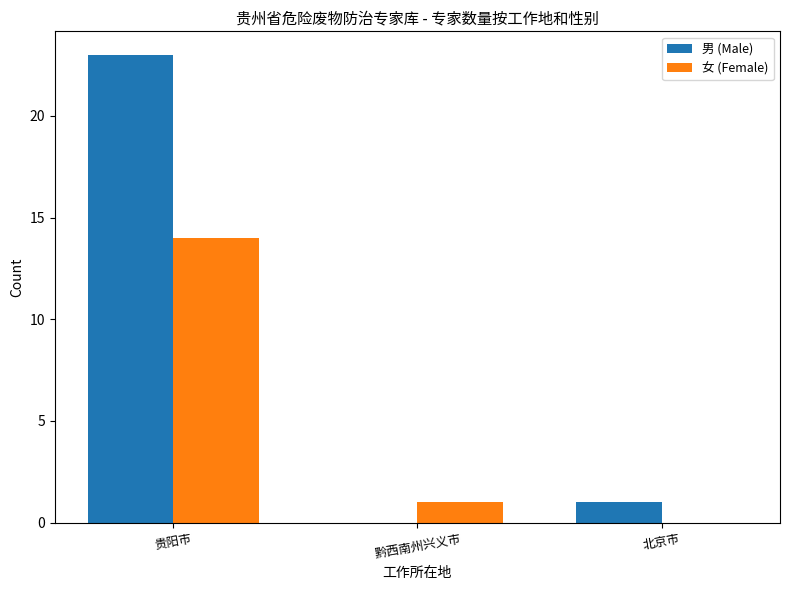

Are the bars horizontal?

No